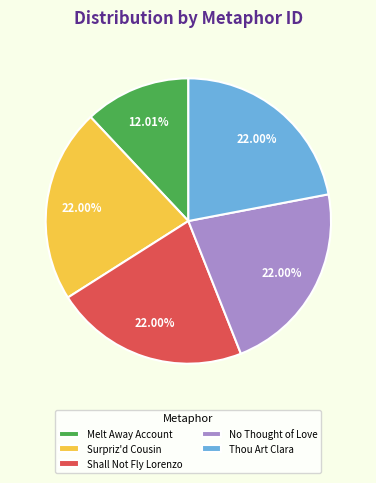

What is the smallest slice in the pie chart?

Melt Away Account